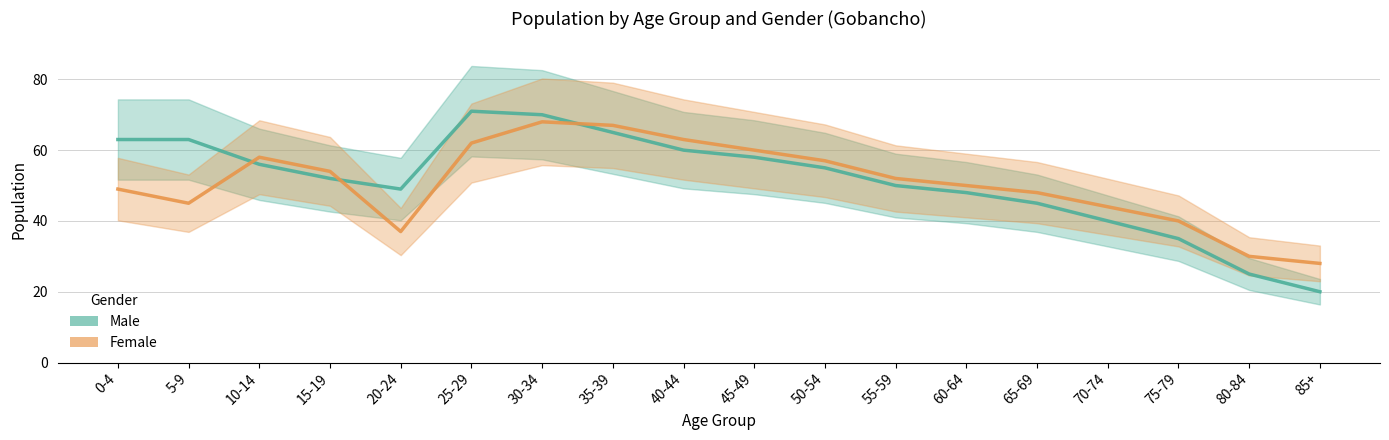

What is the difference between the Male values at 75-79 and 65-69?

10